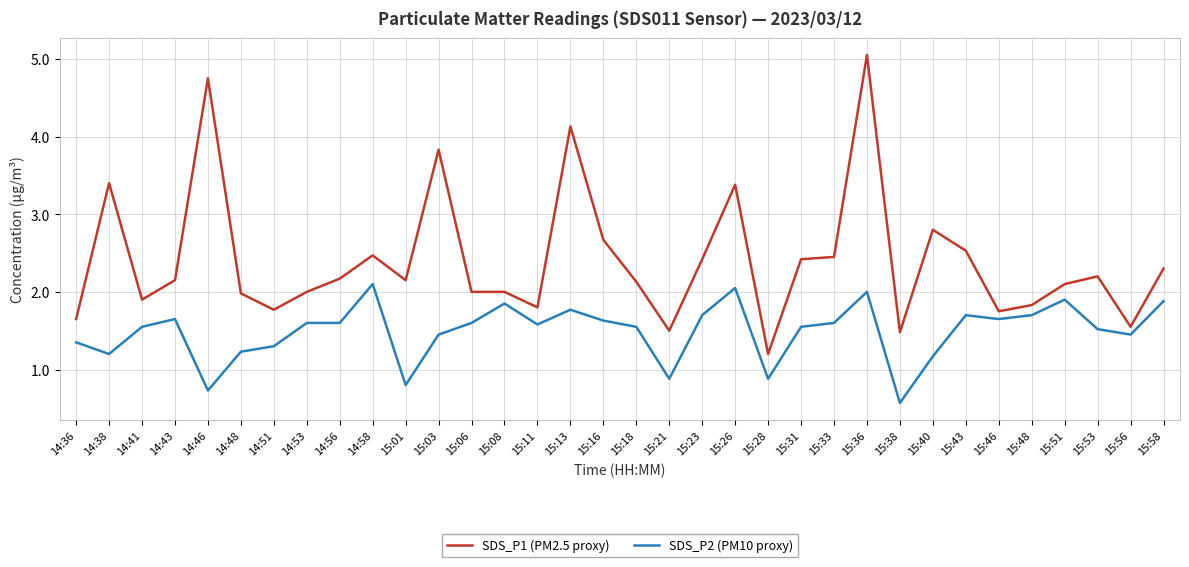

Is the value of SDS_P2 (PM10 proxy) at 15:40 greater than the value of SDS_P1 (PM2.5 proxy) at 15:08?

No